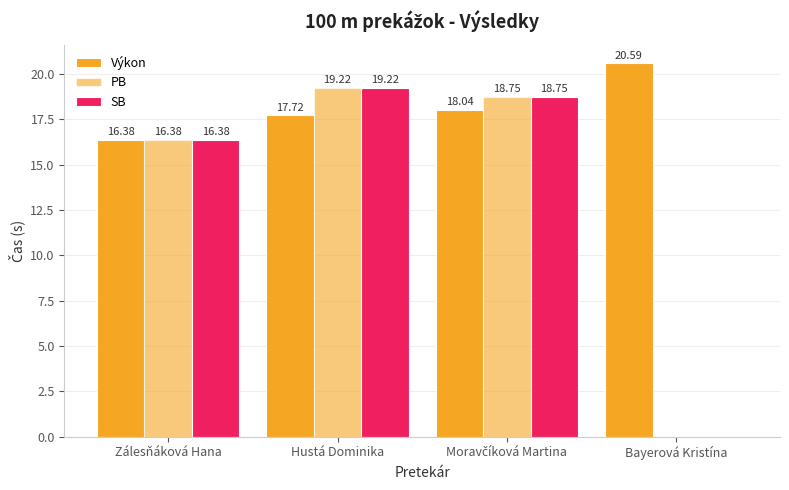

Are the bars horizontal?

No